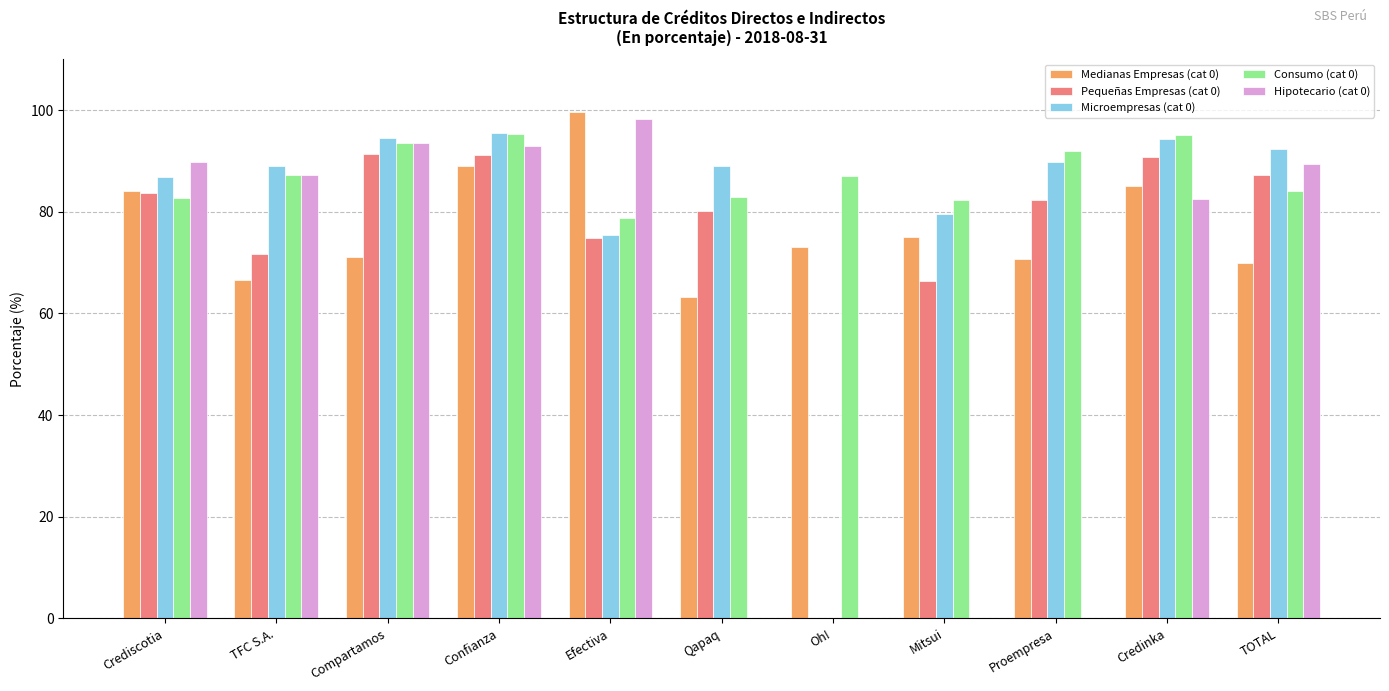

Which series changed the most between Oh! and Credinka?

Microempresas (cat 0)